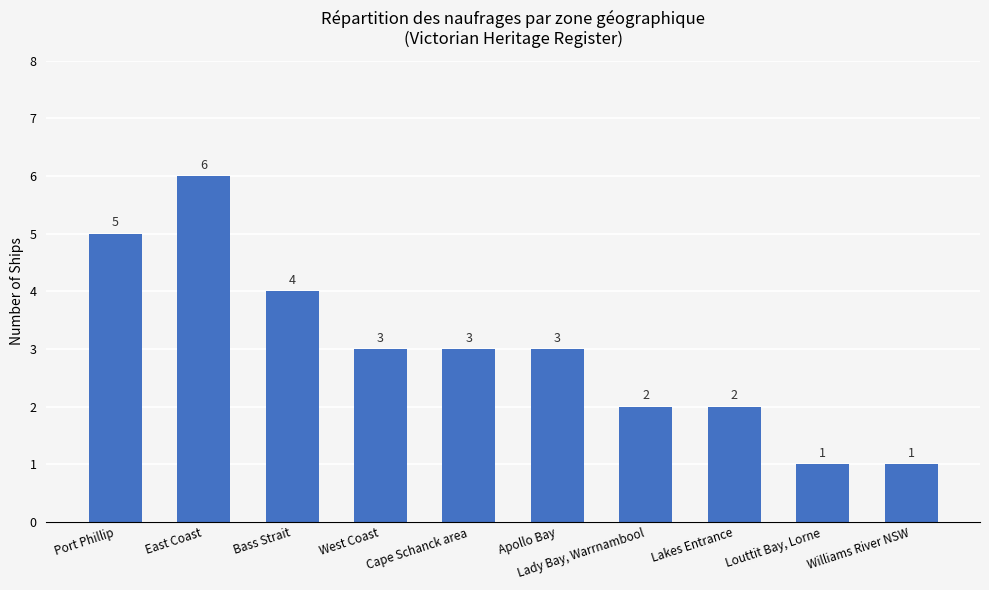

Is it true that the value at Apollo Bay is 3?

True